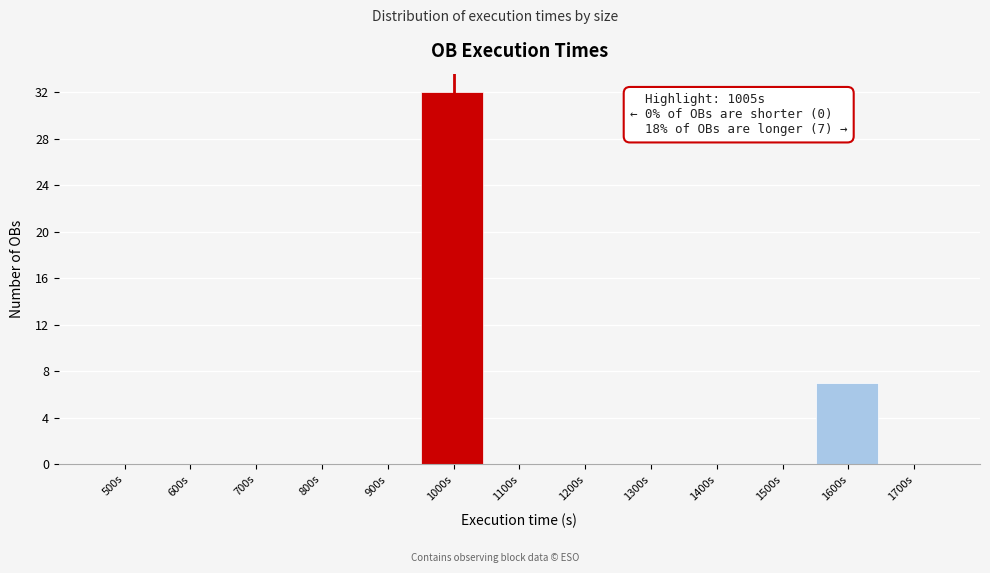

Reading left to right, what are all the values shown in this chart?

500s=0	600s=0	700s=0	800s=0	900s=0	1000s=32	1100s=0	1200s=0	1300s=0	1400s=0	1500s=0	1600s=7	1700s=0